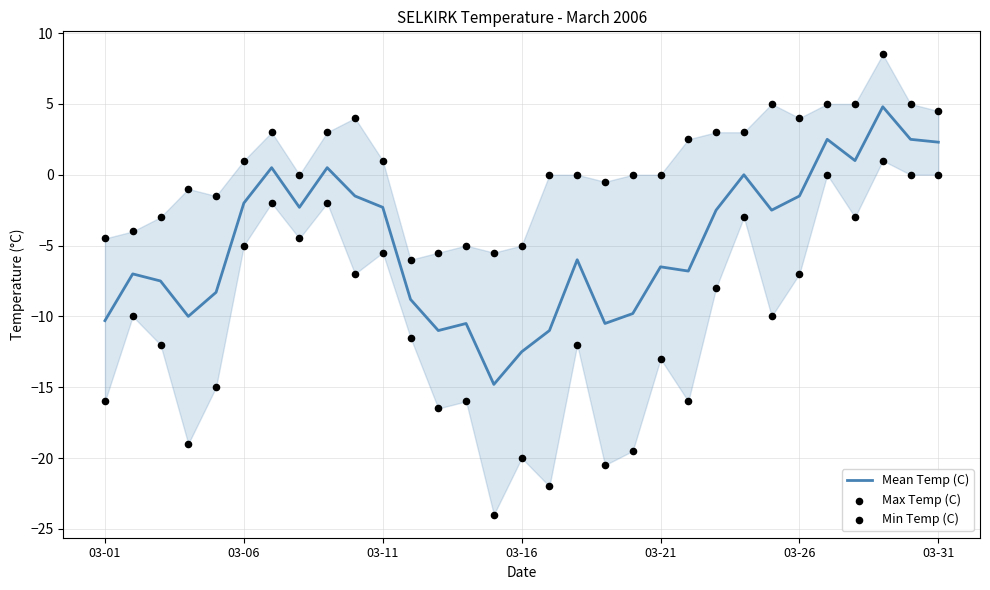

Which series has the largest Y range (max minus min)?

Min Temp (C)